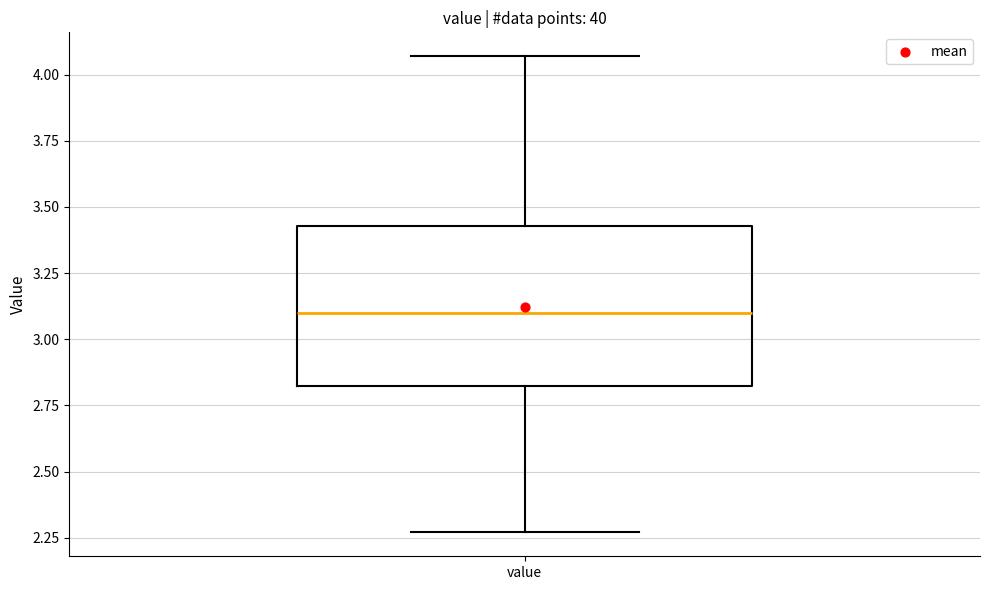

Where is the lower edge of the box for value on the y-axis? The values are not printed on the chart, so give them approximately, as read against the axis.

2.80